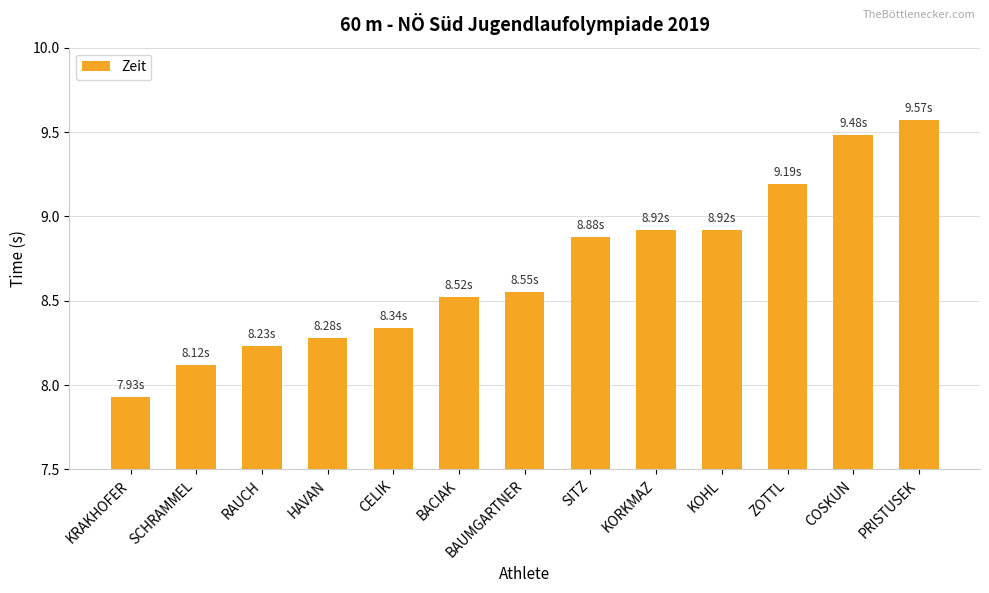

What is the label of the 2nd bar from the left?

SCHRAMMEL